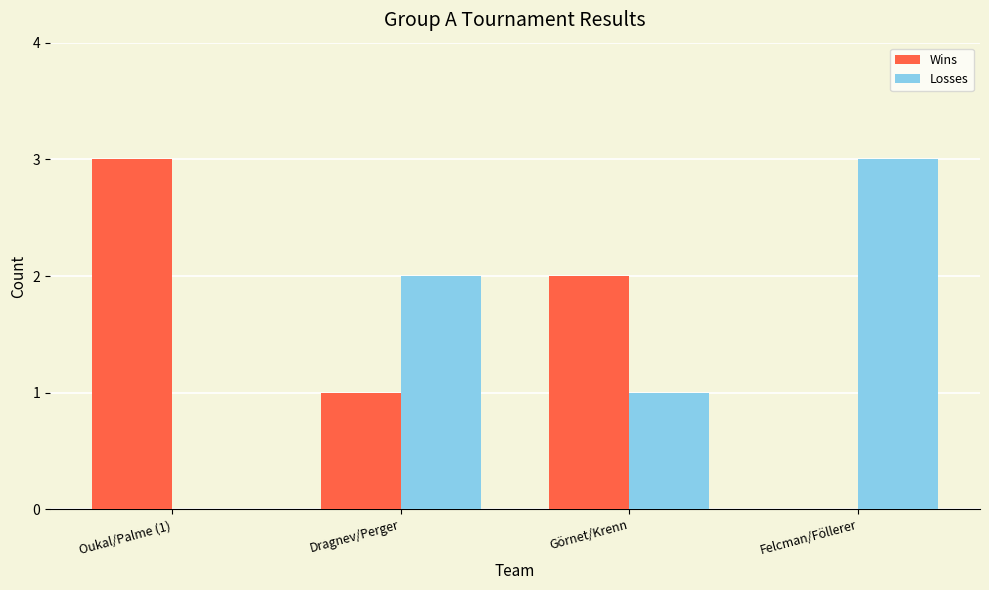

True or false: Wins has a value of -1 at Felcman/Föllerer.

False